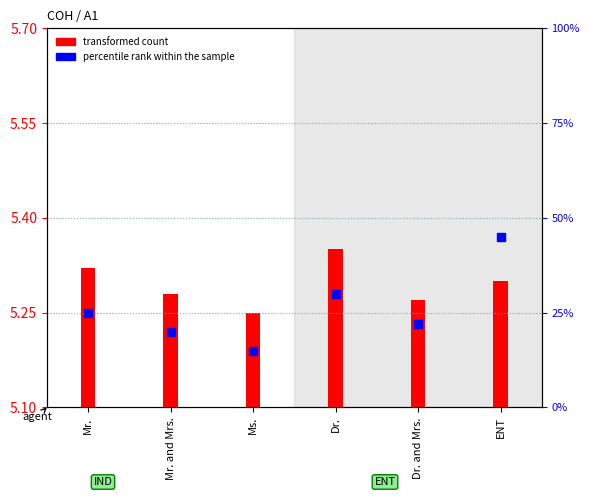

What are all the series names shown in the legend?

transformed count, percentile rank within the sample